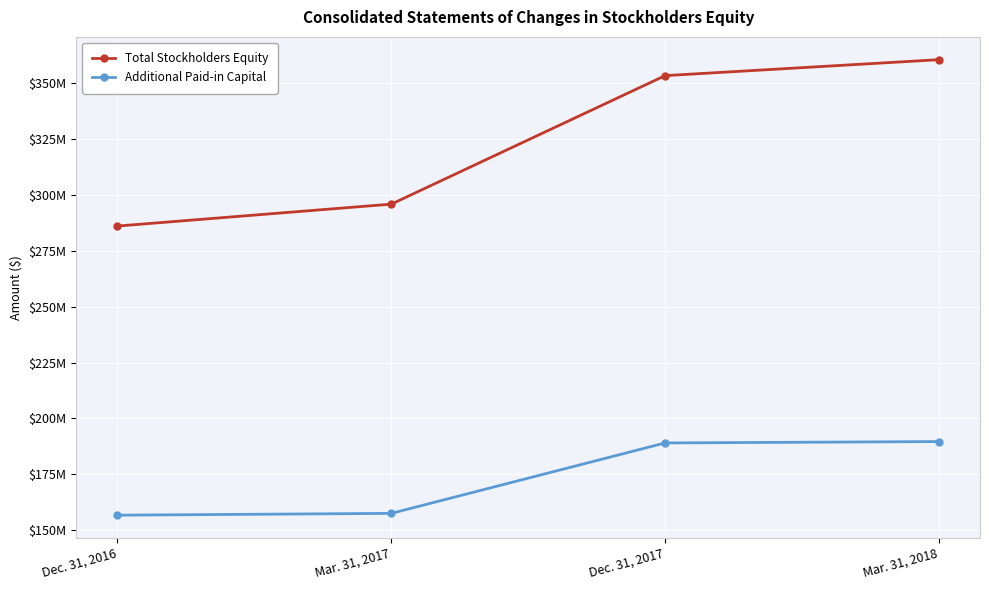

At Mar. 31, 2018, list the series in order from largest to smallest.

Total Stockholders Equity, Additional Paid-in Capital